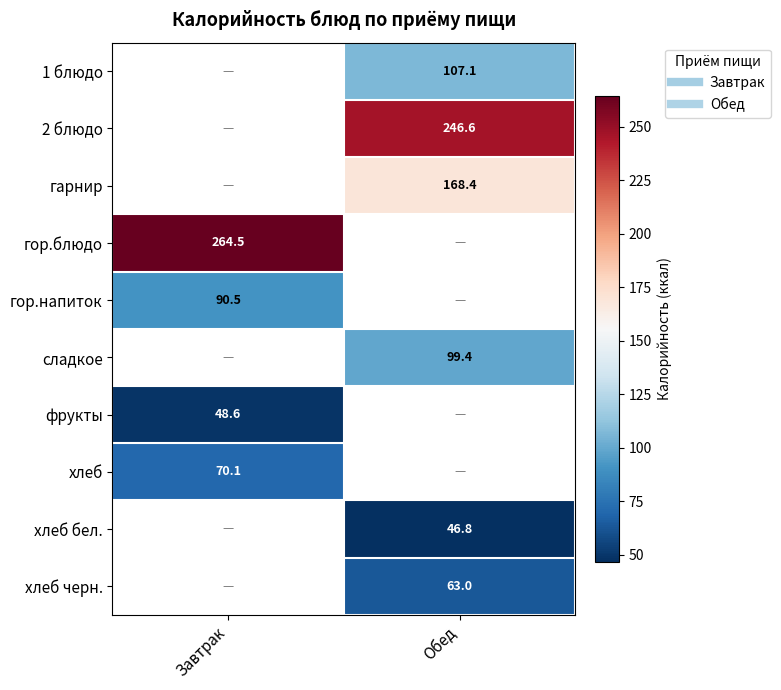

Rank the categories by фрукты value from lowest to highest.

Завтрак, Обед